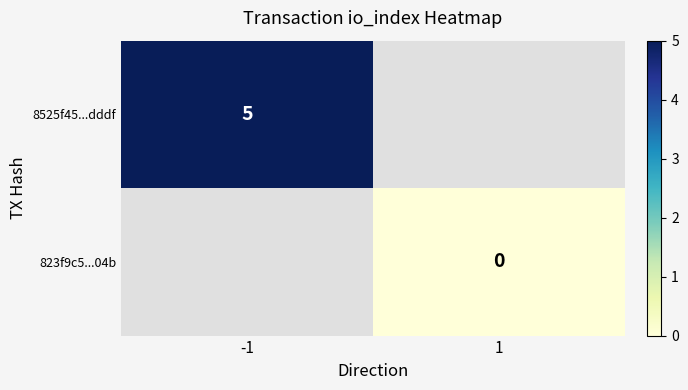

At which category does the chart reach its minimum across all series?

1